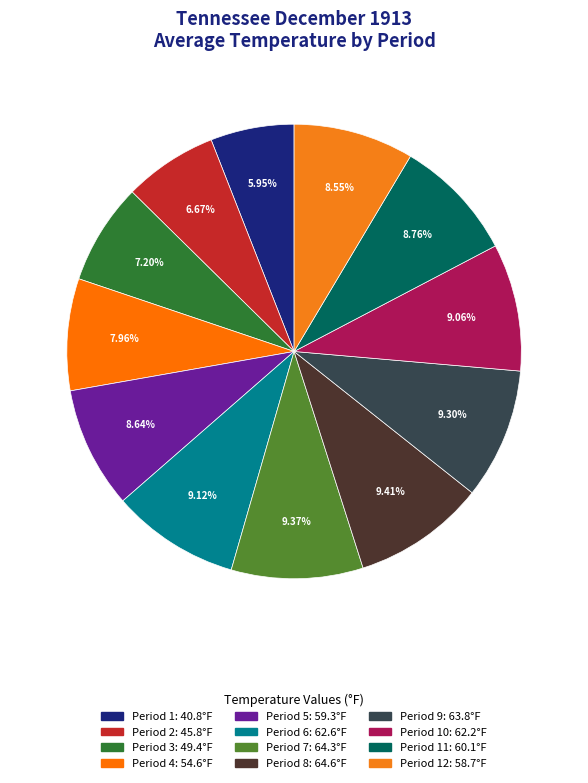

What is the largest slice in the pie chart?

Period 8